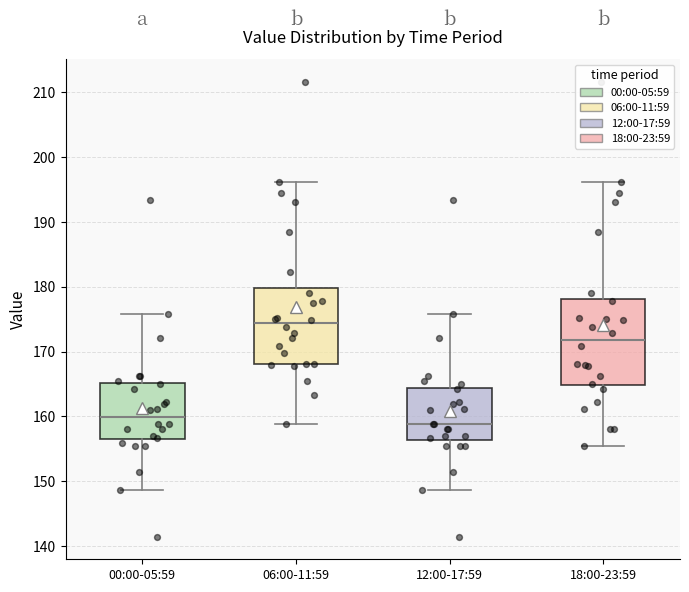

Reading left to right, transcribe this box plot: for each box, give where its median line is, the range the box spans, and where its two whiskers end, as read against the y-axis. The values are not printed on the chart, so give them approximately, as read against the axis.

00:00-05:59: median 160, box 156 to 165, whiskers 149 to 176
06:00-11:59: median 174, box 168 to 180, whiskers 159 to 196
12:00-17:59: median 159, box 156 to 164, whiskers 149 to 176
18:00-23:59: median 172, box 165 to 178, whiskers 155 to 196